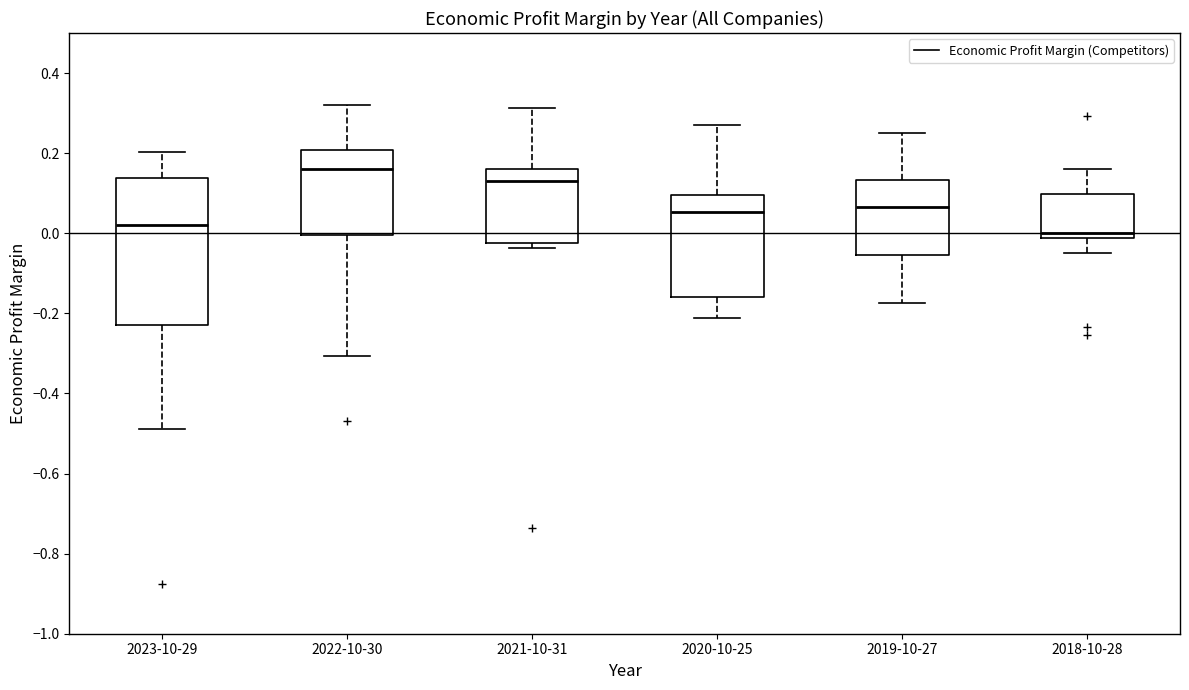

Comparing the boxes themselves (not the whiskers), which one is the tallest?

2023-10-29